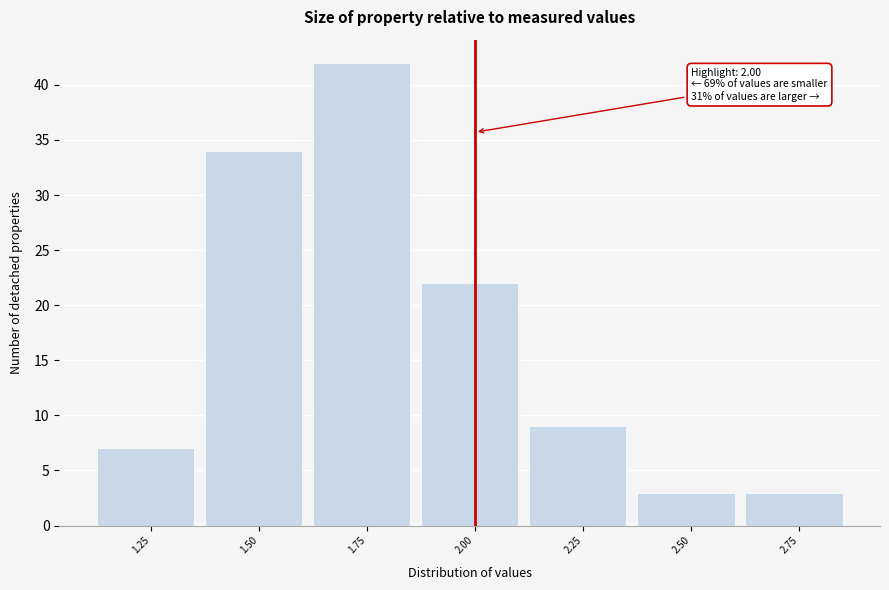

Reading left to right, list all the values displayed in this chart.

7	34	42	22	9	3	3